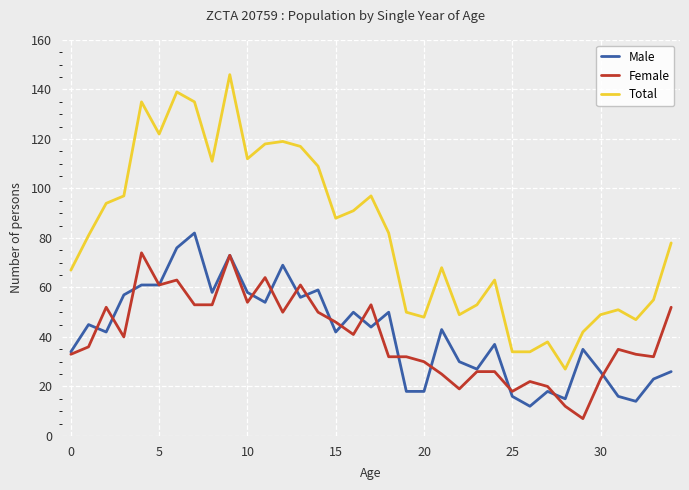

True or false: Total and Male intersect in this chart.

False